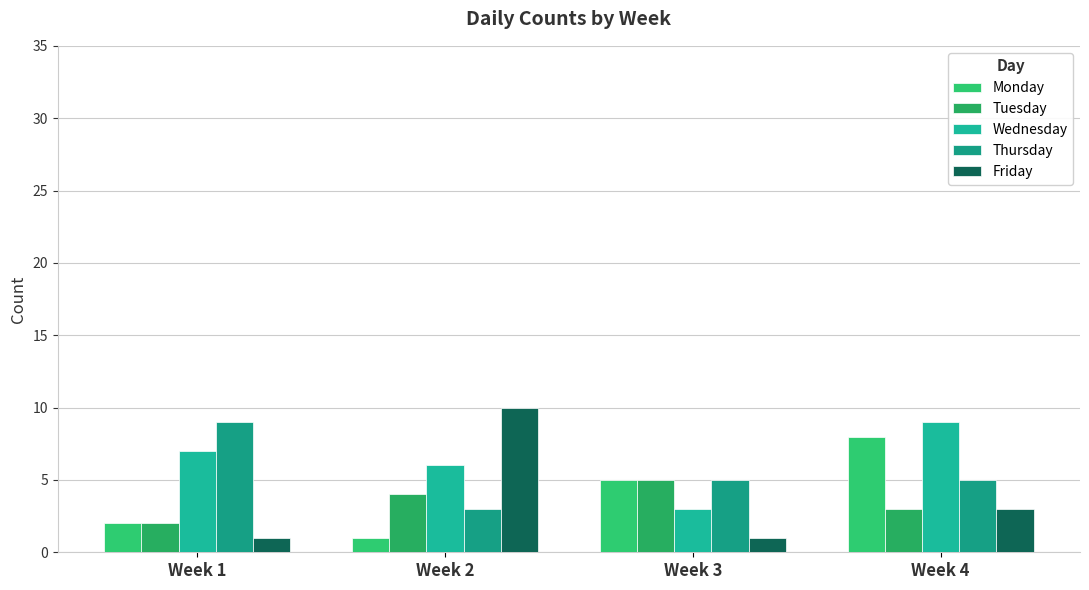

What is the difference between the Thursday values at Week 1 and Week 4?

4